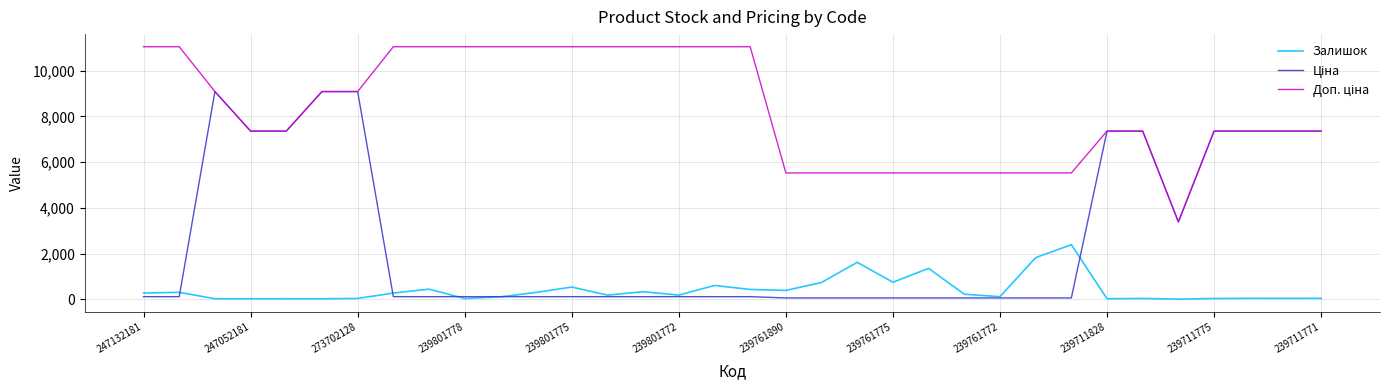

What is the maximum value shown in the chart?

11055.0